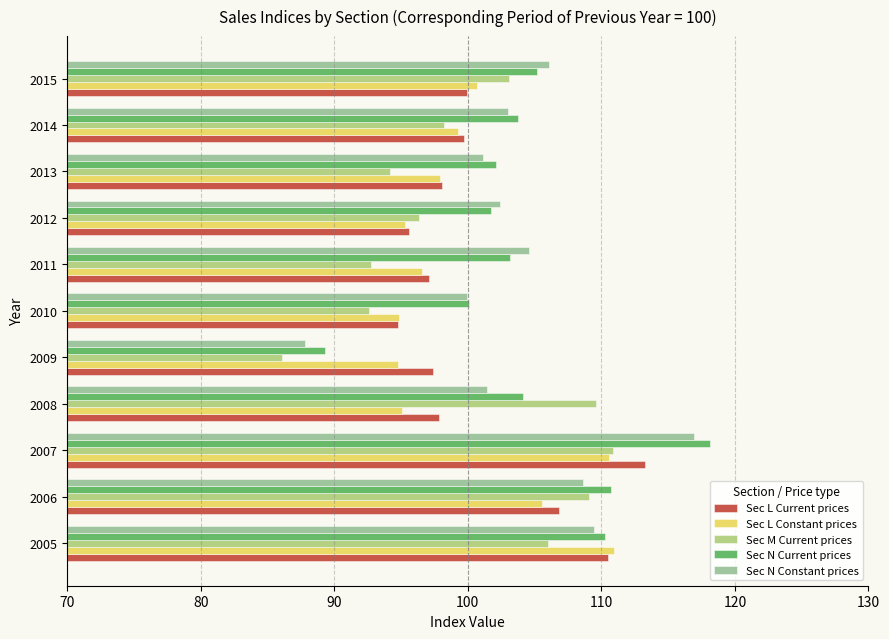

Which series has the largest total across all categories?

Sec N Current prices